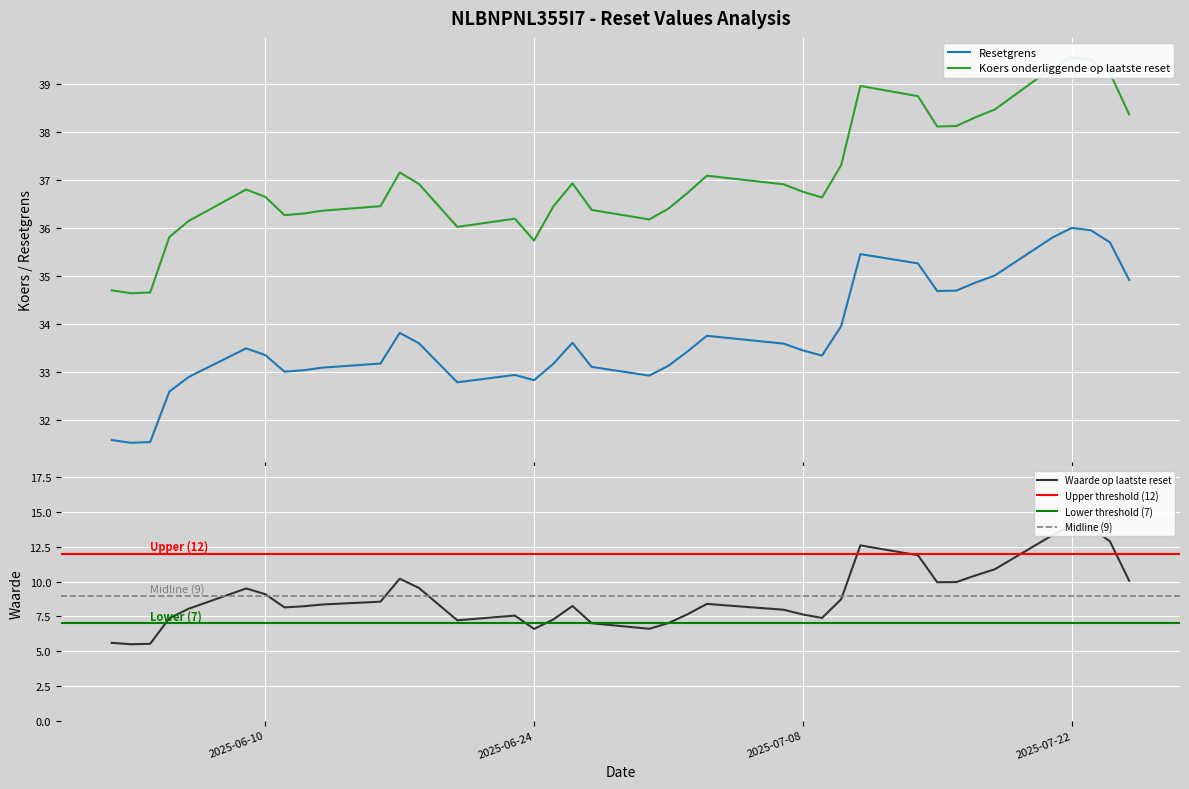

What is the maximum value for Resetgrens?

36.0